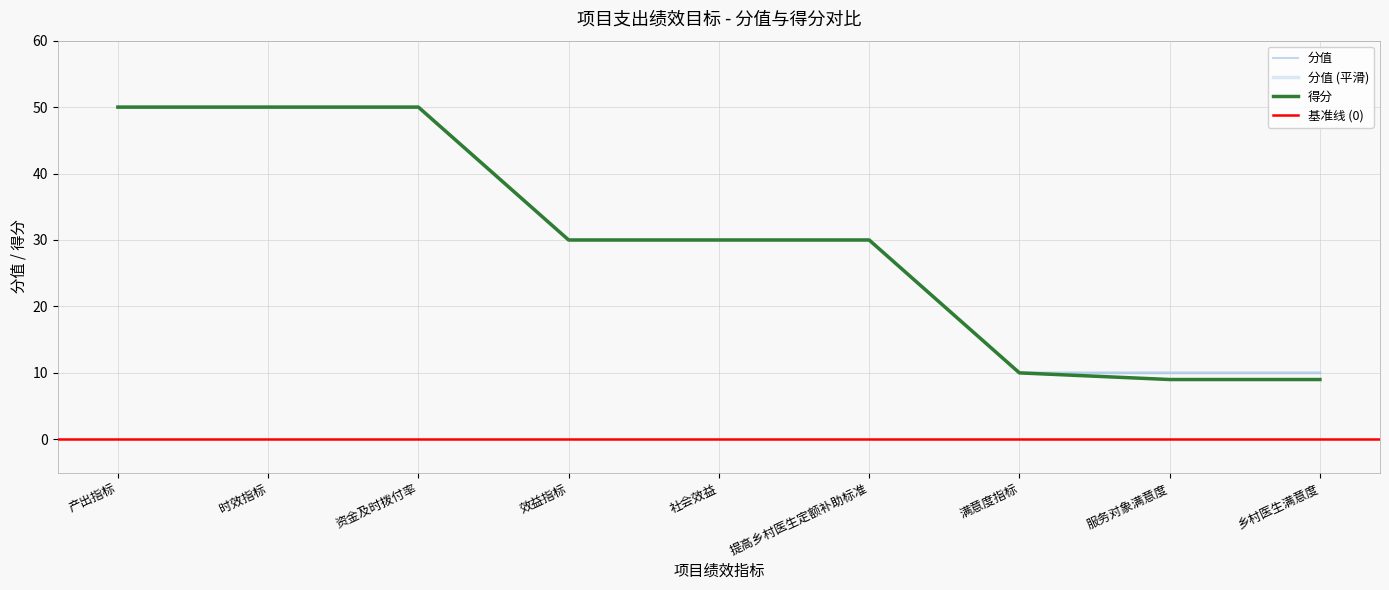

Read the 分值 value at 时效指标, to the nearest 5.

50